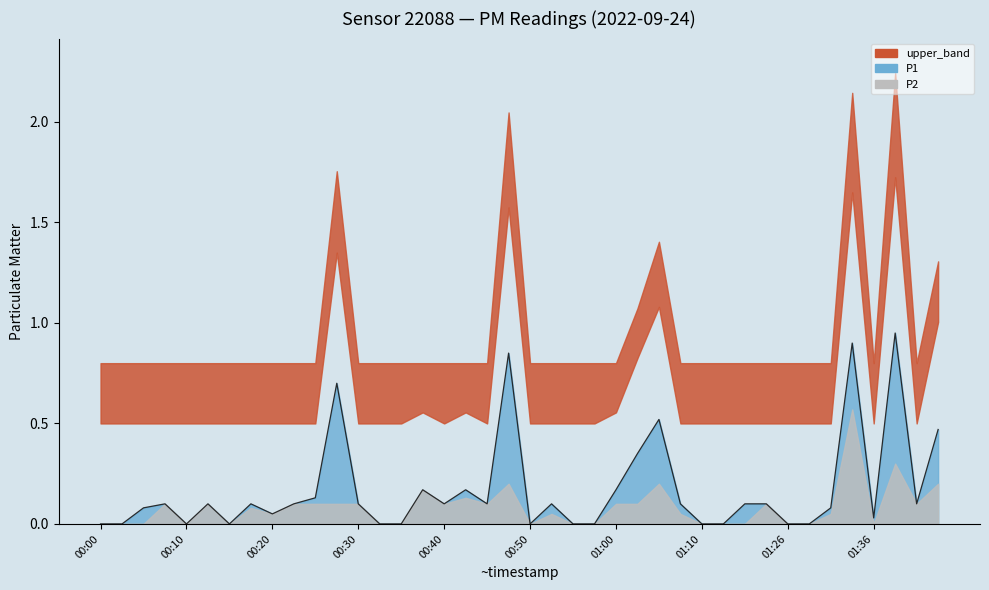

What is the sum of all values?

6.8